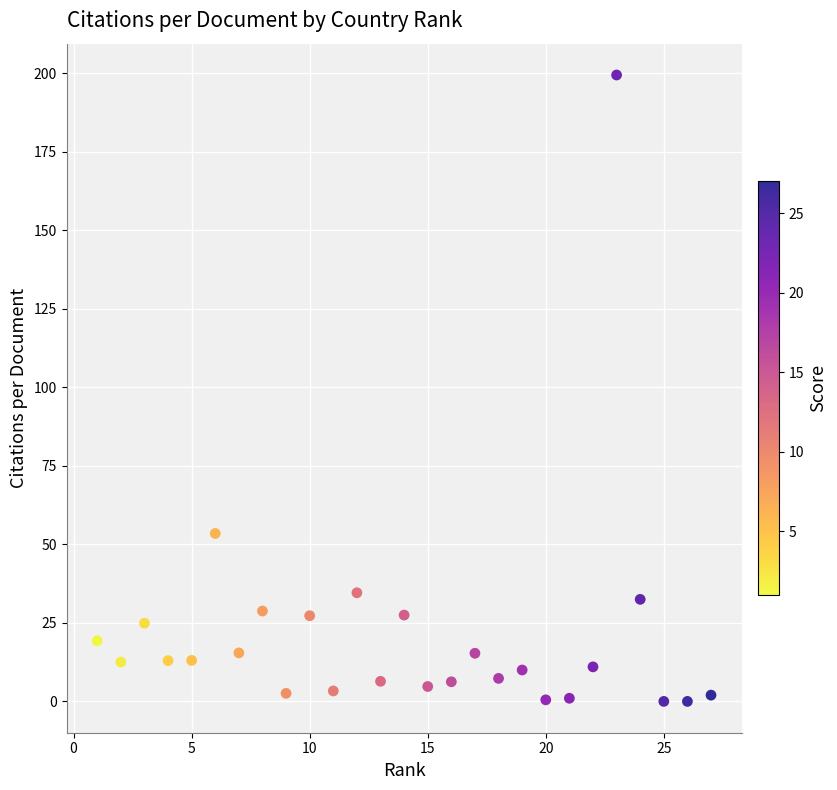

What is the range of Y values (max minus min)?

199.5